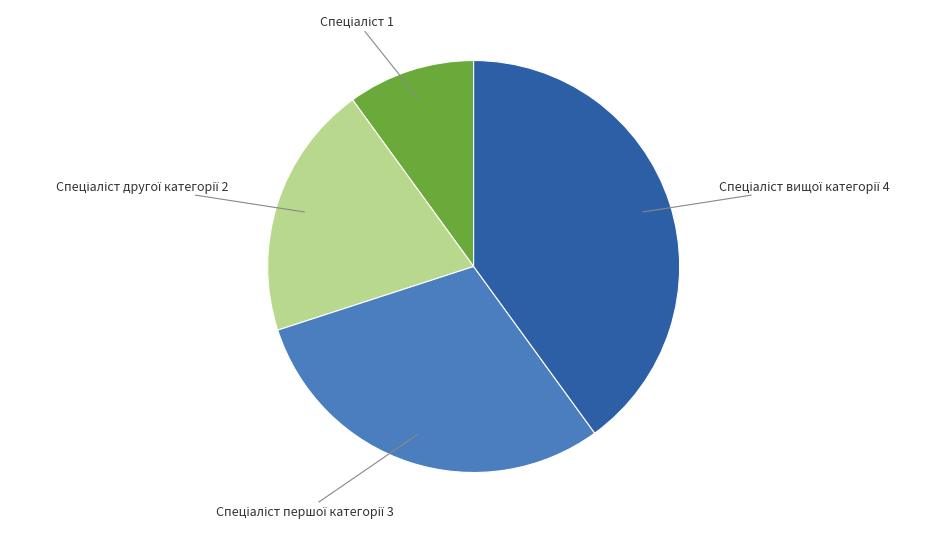

Is there any slice that represents more than half of the pie?

No